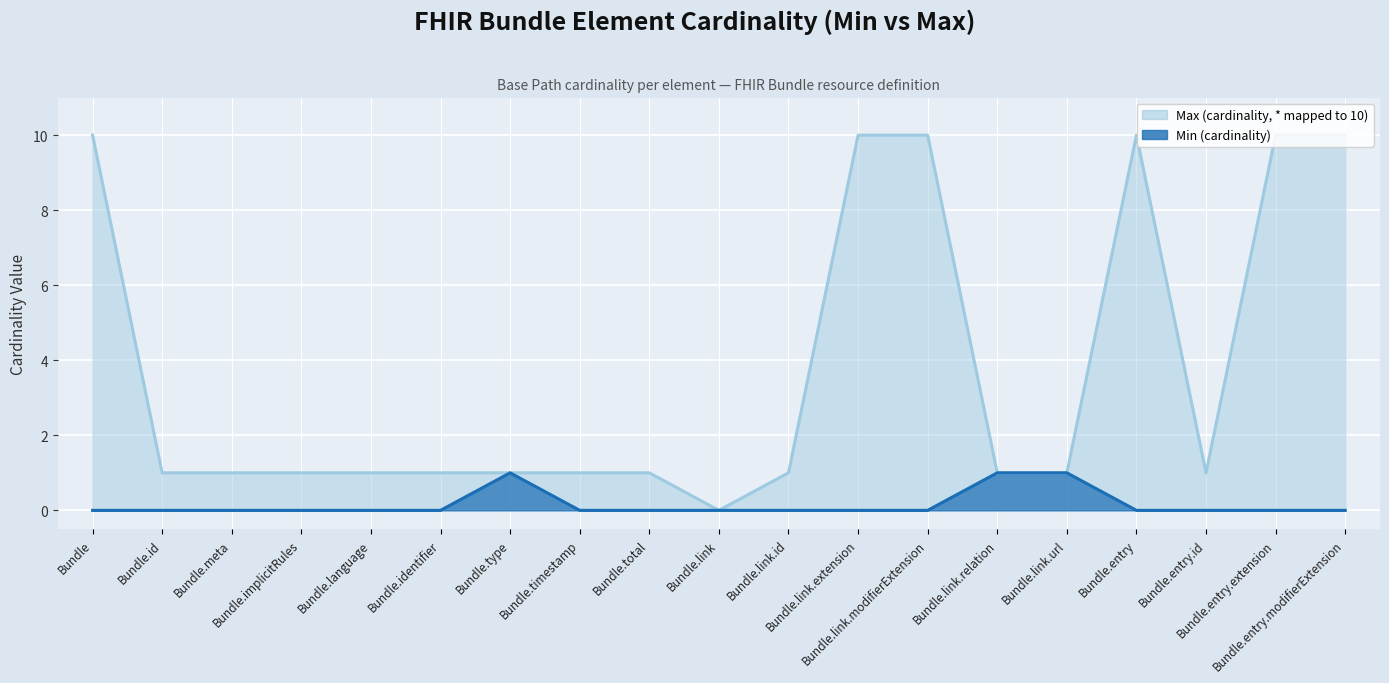

Count the number of data series in this chart.

2